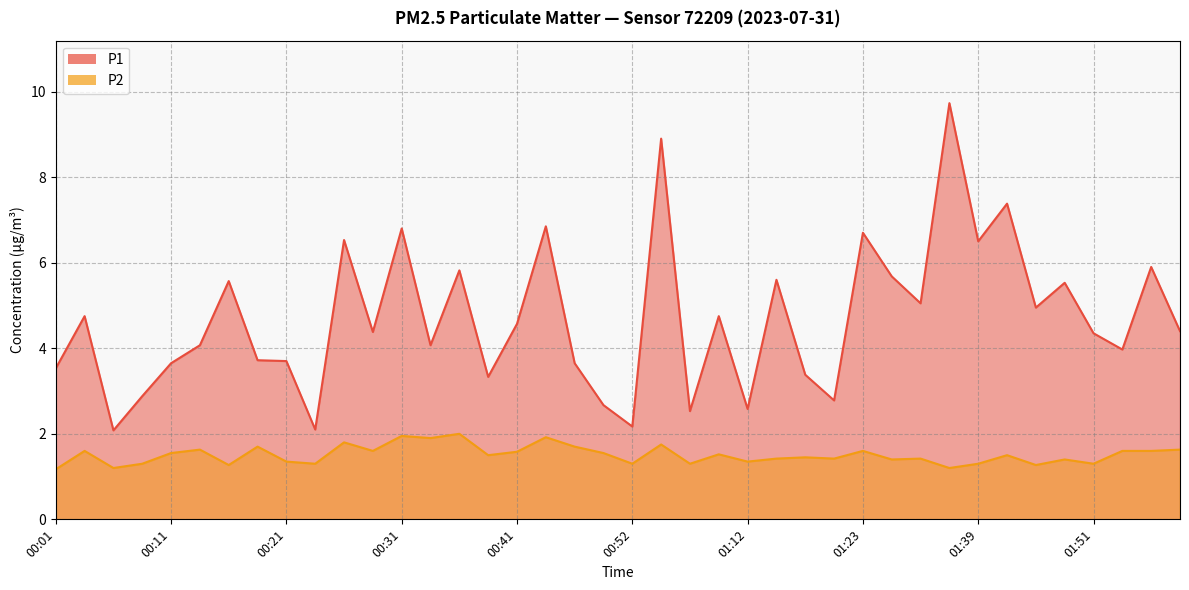

List the series in order of their peak value, highest first.

P1, P2